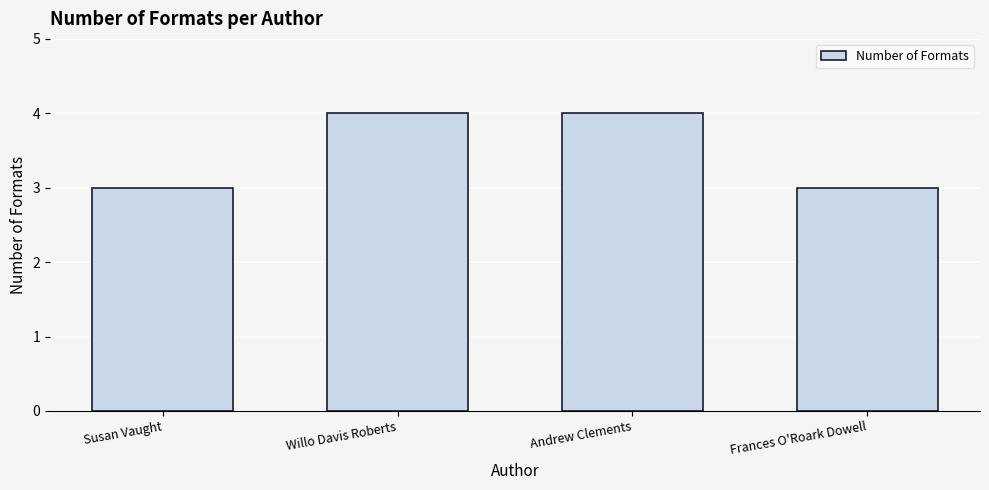

Approximately how many times larger is the value at Willo Davis Roberts compared to Susan Vaught?

1.3